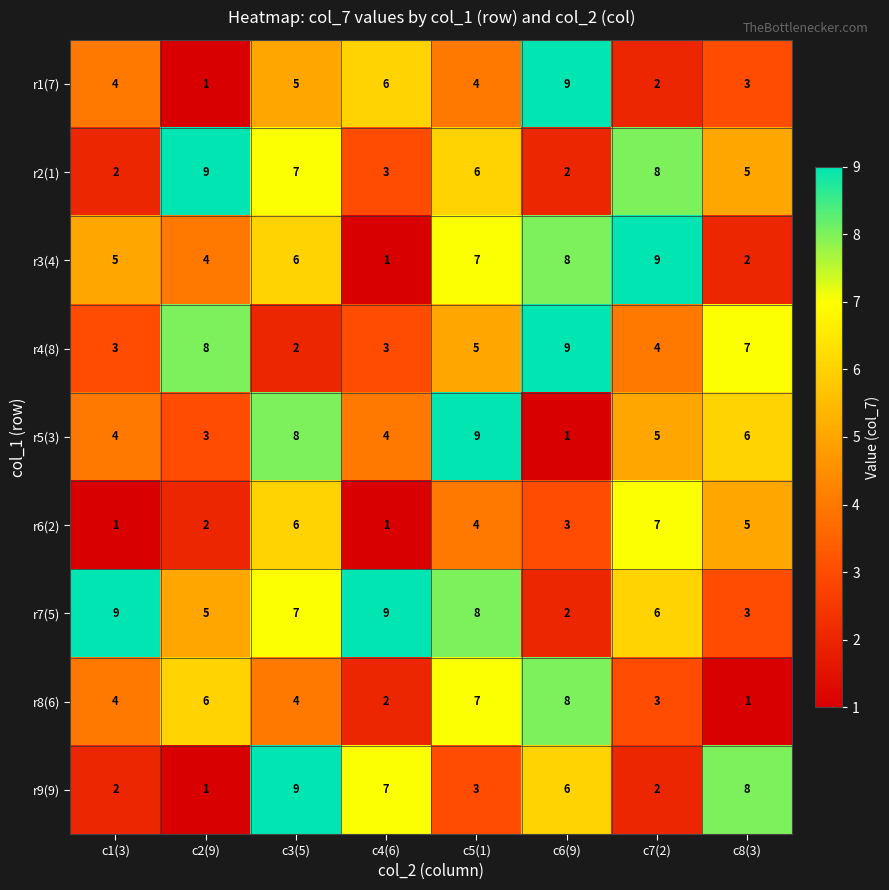

Count the r6(2) values in the range 2 to 6.

5